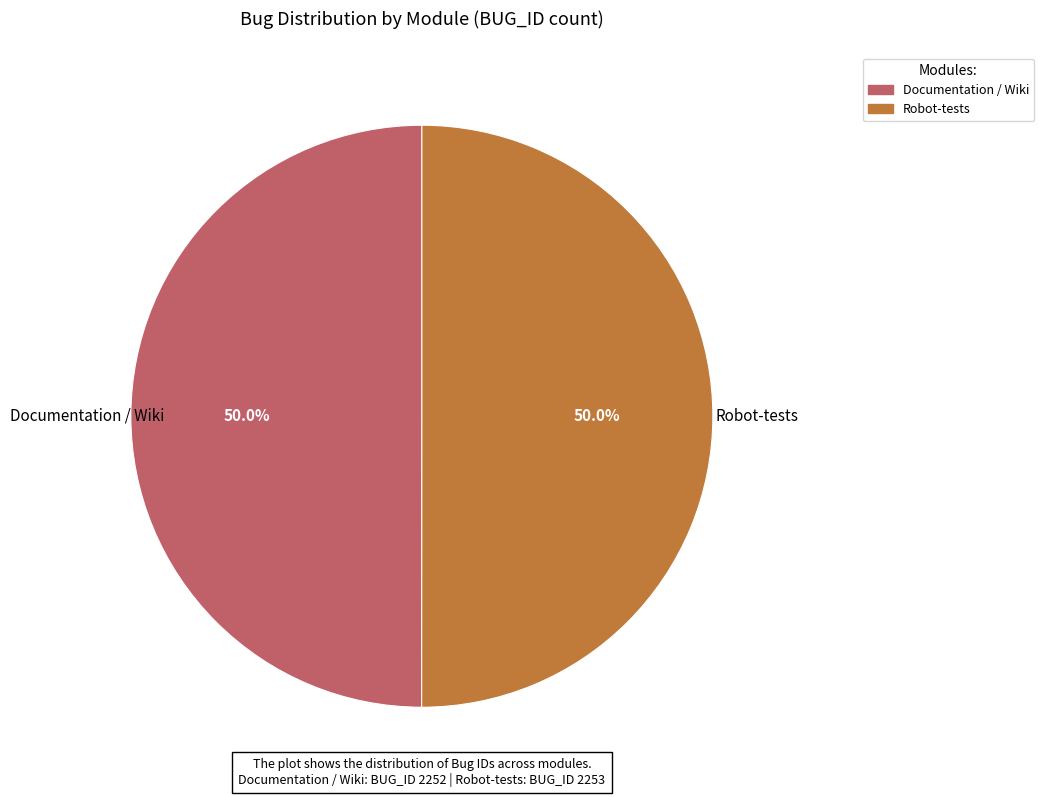

How much of the chart is everything except Documentation / Wiki?

50.0%